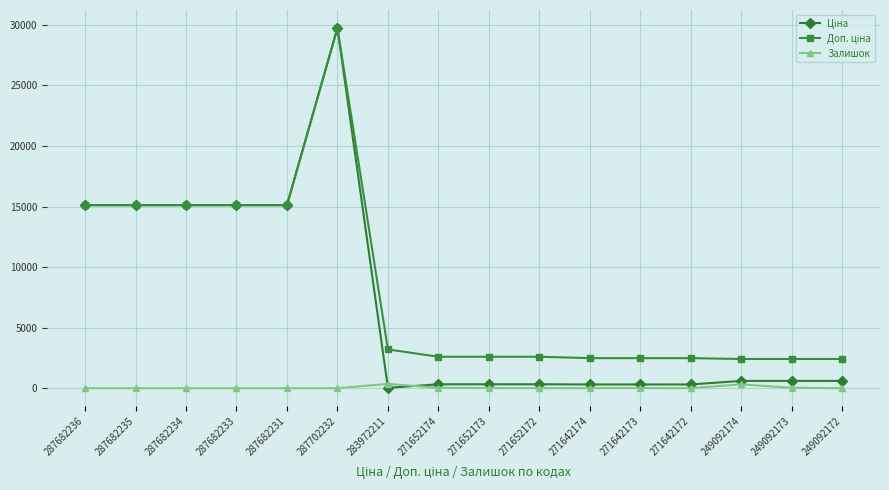

What is the spread (max minus min) of values at 287682231?

15120.0